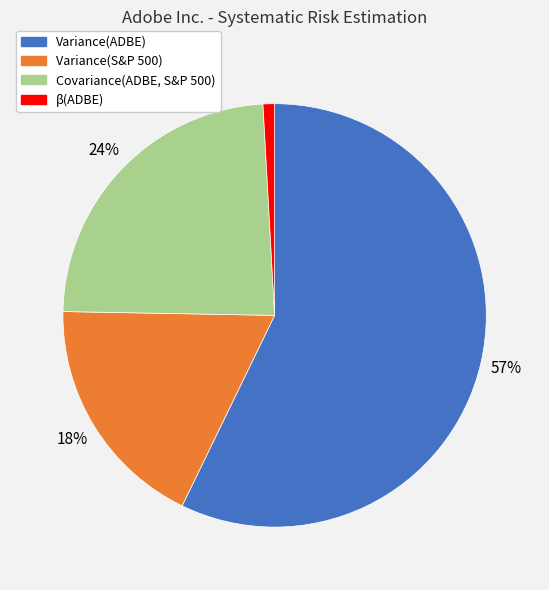

What is the largest slice in the pie chart?

Variance(ADBE)